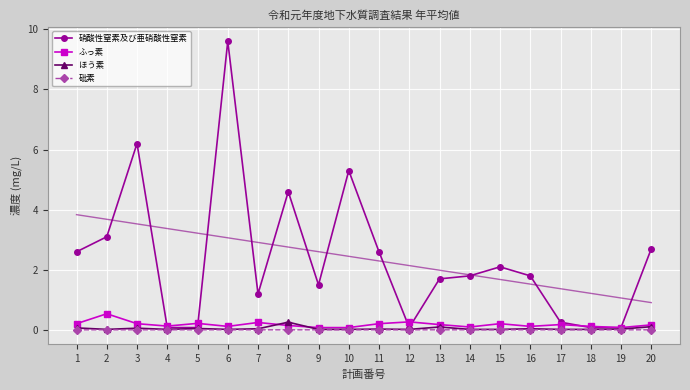

Between 14 and 16, which is larger?

14